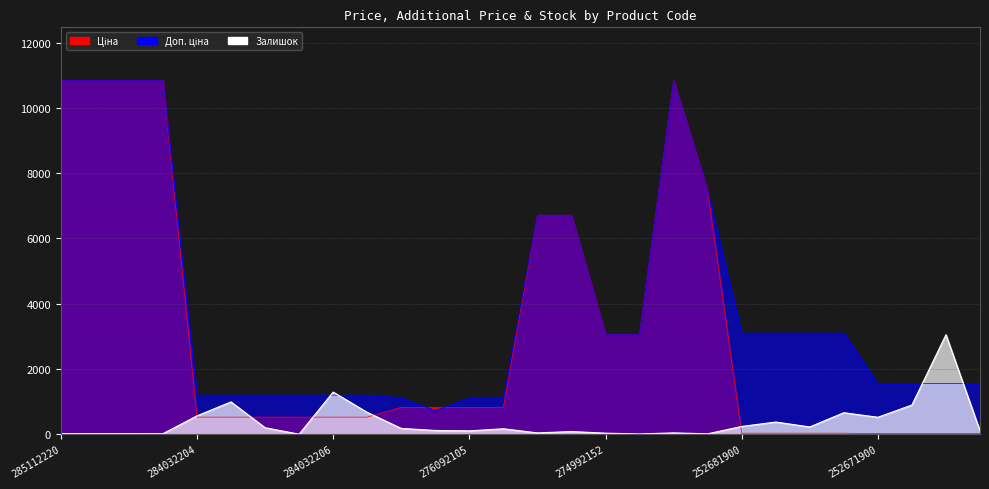

In Ціна, how many points are higher than both neighbors (excluding endpoints)?

1